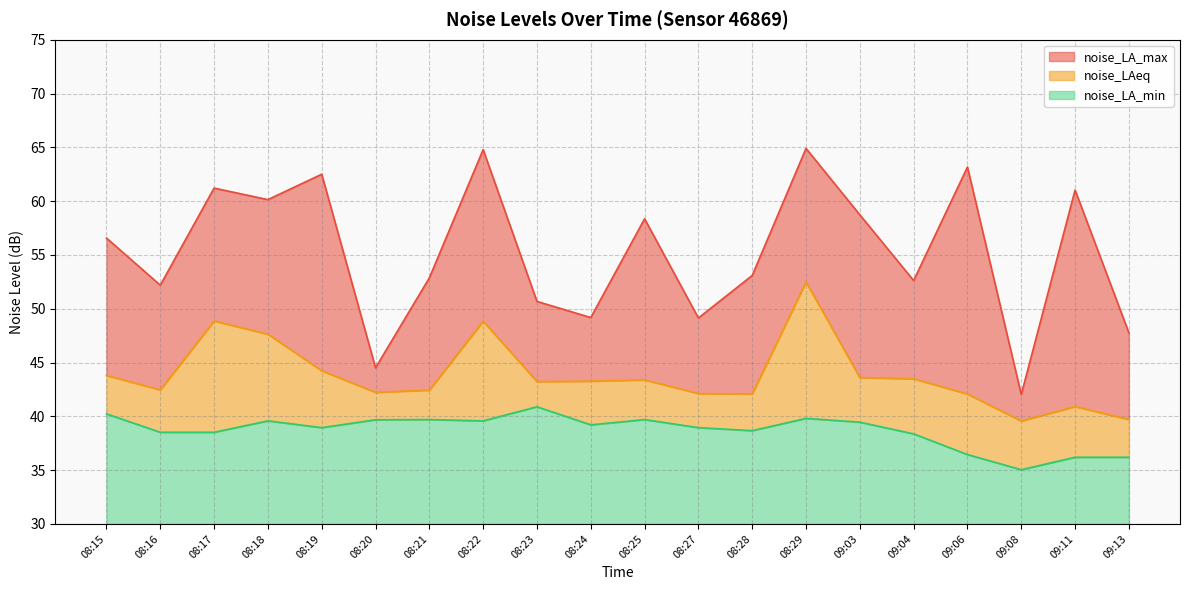

What is the average value of the noise_LAeq series?

43.8